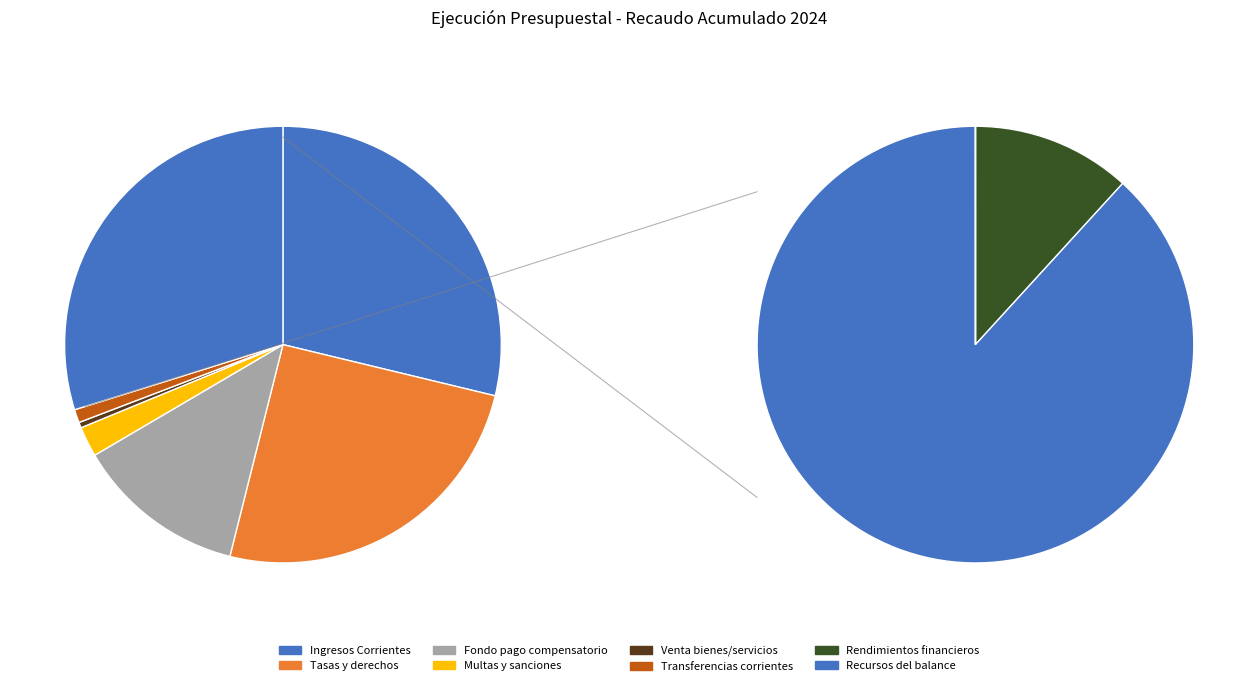

How many slices are in this pie chart?

9